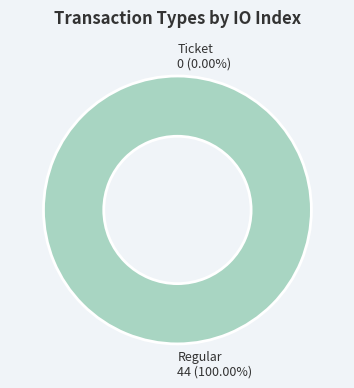

What percentage do Ticket and Regular together represent?

100.0%